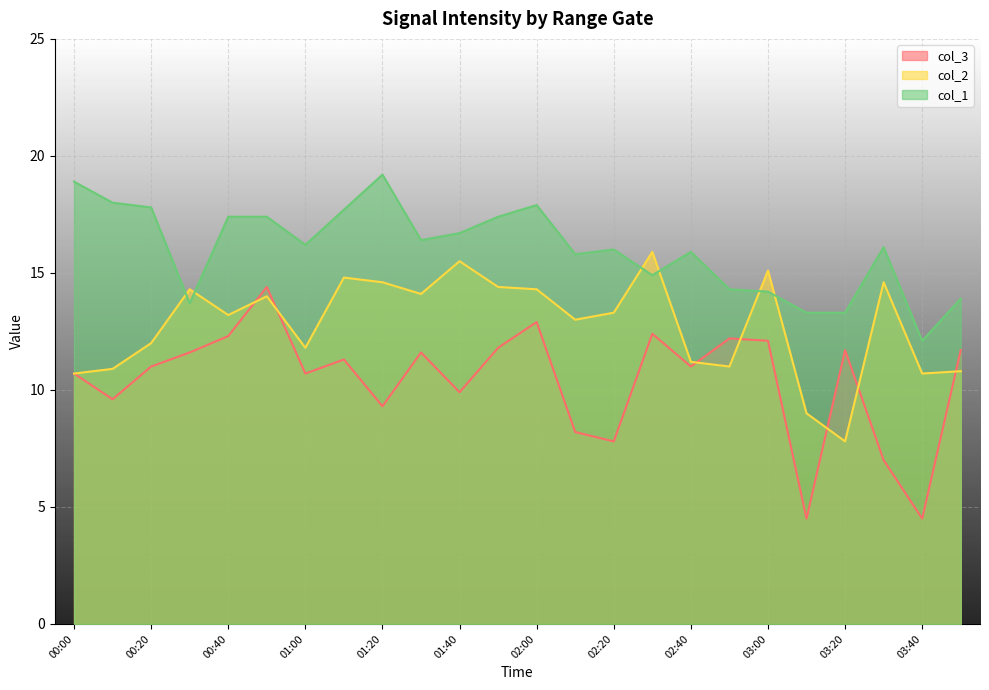

At which label does col_1 reach its peak?

01:20